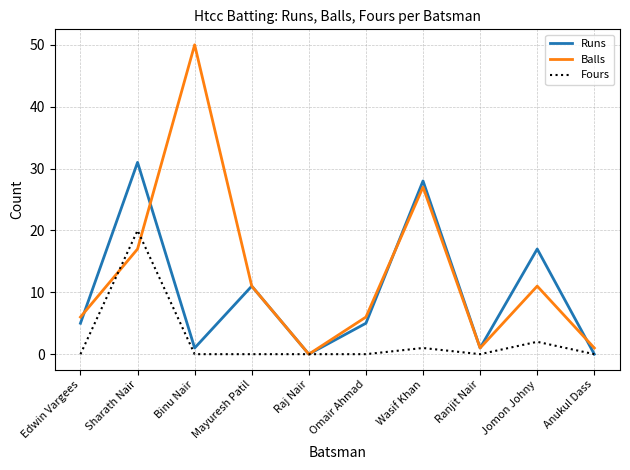

What are all the series names shown in the legend?

Runs, Balls, Fours